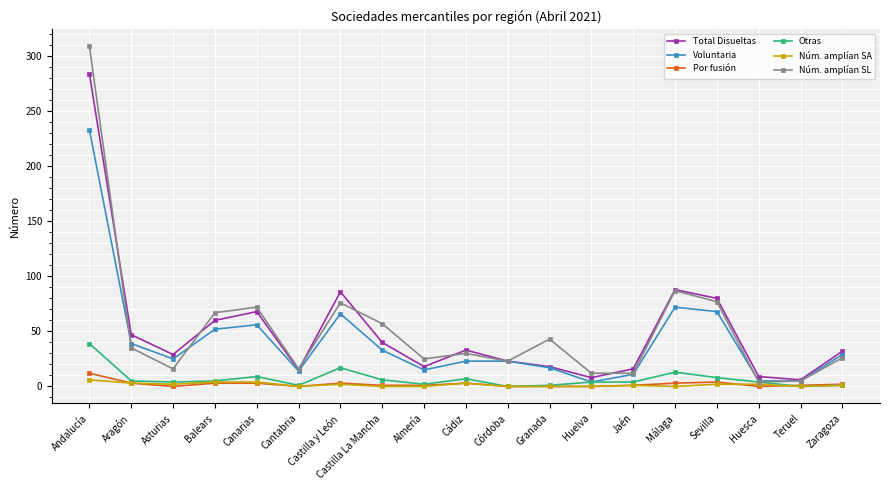

At which category does Voluntaria reach its first local valley?

Asturias